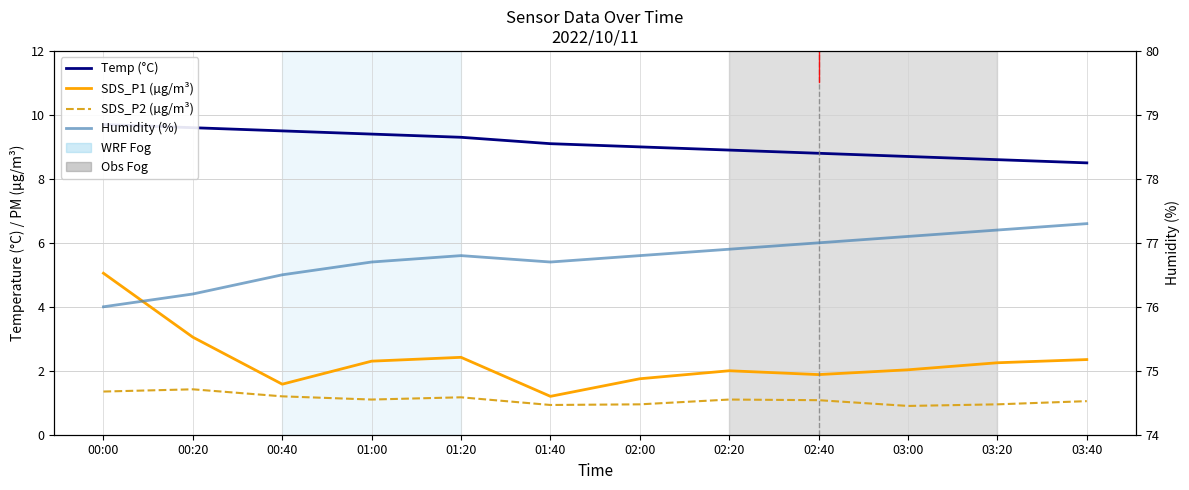

Does the chart have visible grid lines?

Yes